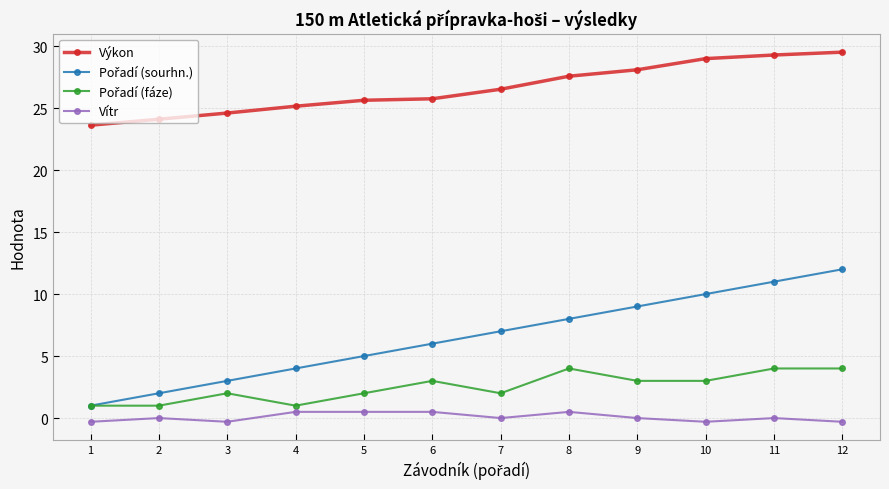

What is the difference between the highest and lowest values at 9?

28.1